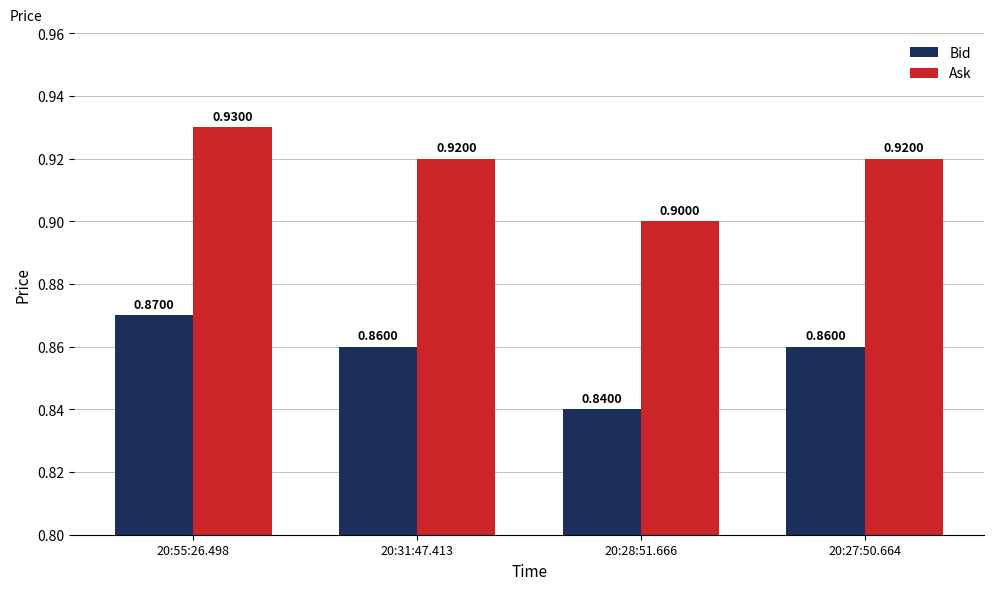

Which category has the highest value in the Bid series?

20:55:26.498